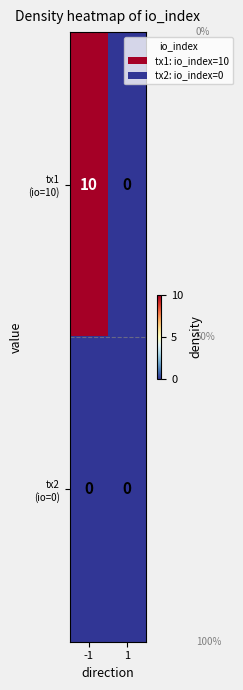

What is the greatest value displayed?

10